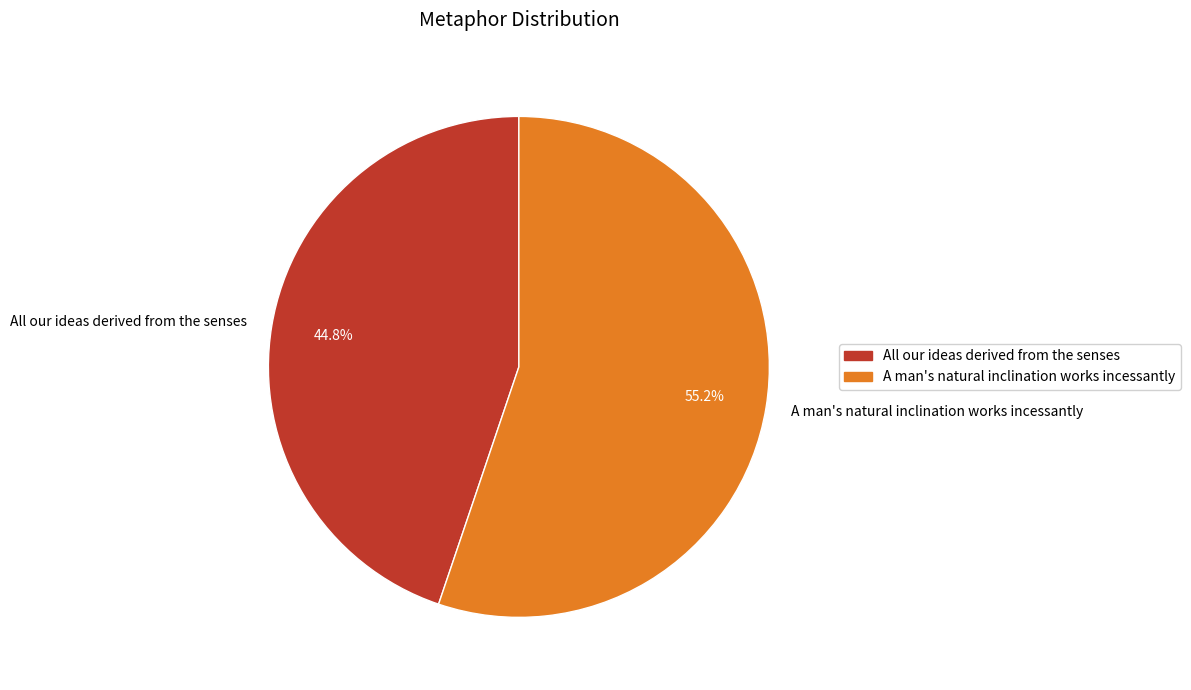

What percentage is NOT represented by All our ideas derived from the senses?

55.2%